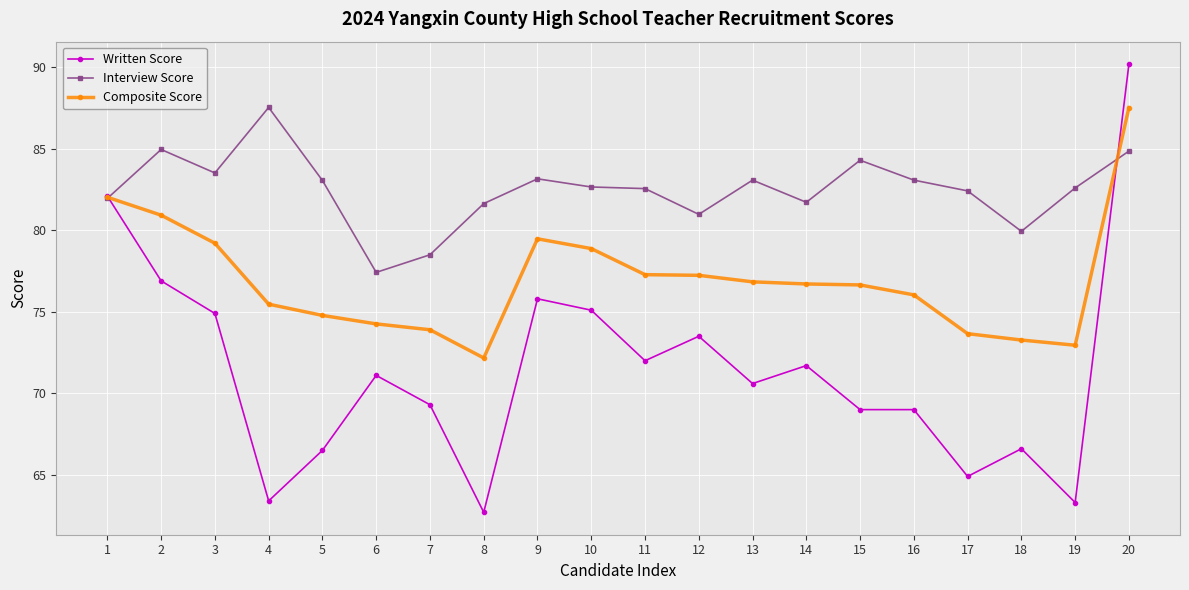

At 9, list the series in order from largest to smallest.

Interview Score, Composite Score, Written Score